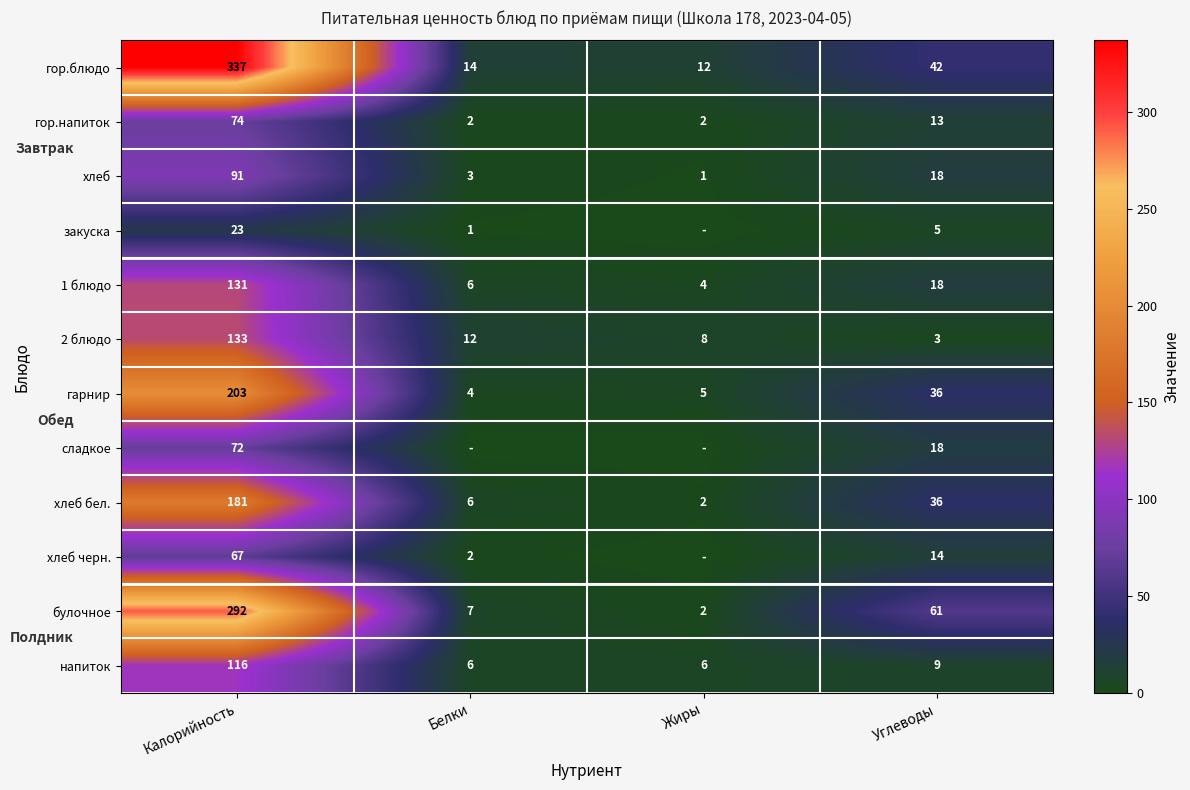

How many values in the гор.блюдо series are below 42?

2